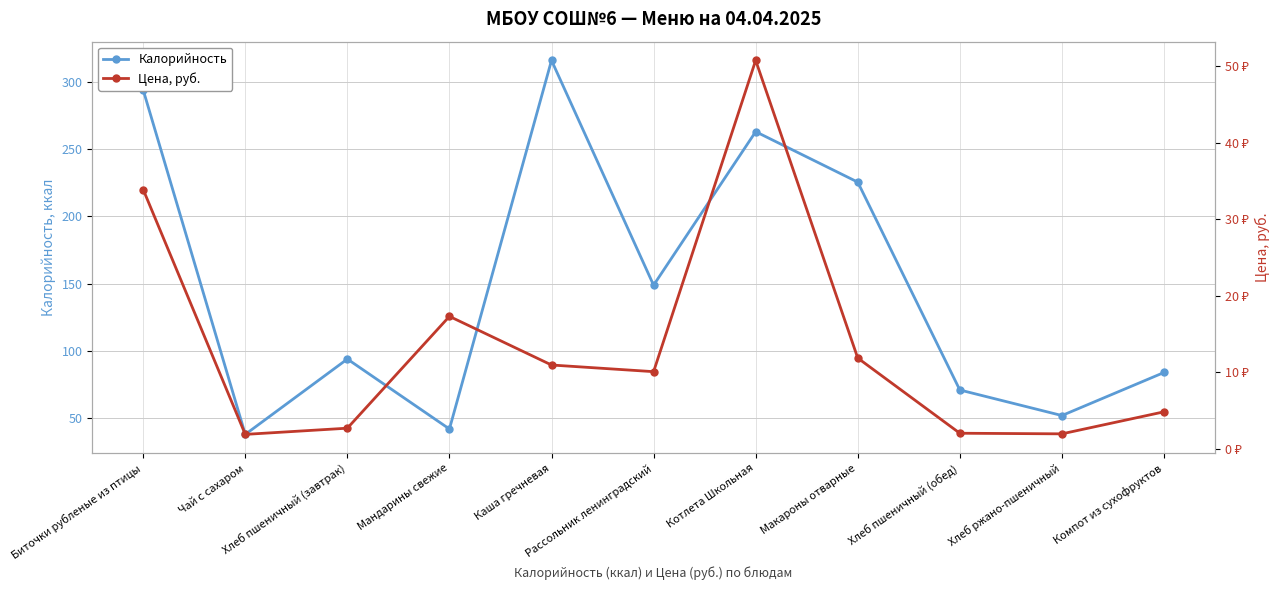

What is the total value across all series at Котлета Школьная?

313.8